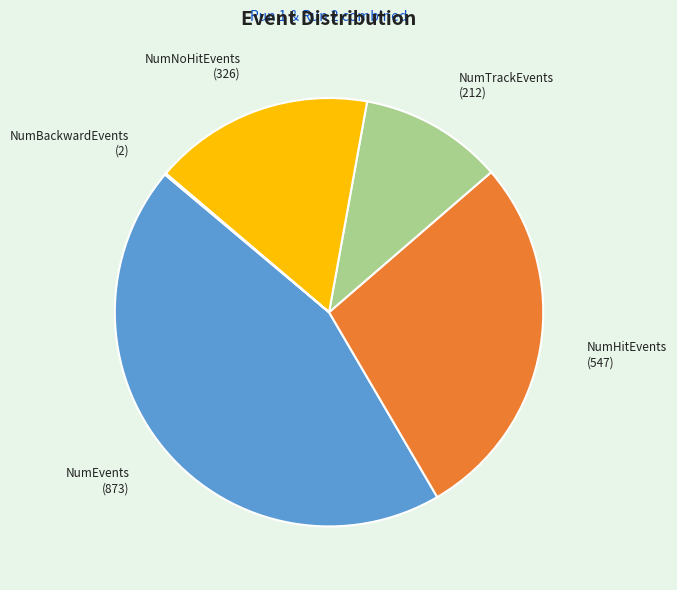

Is the sum of NumEvents and NumHitEvents greater than half?

Yes